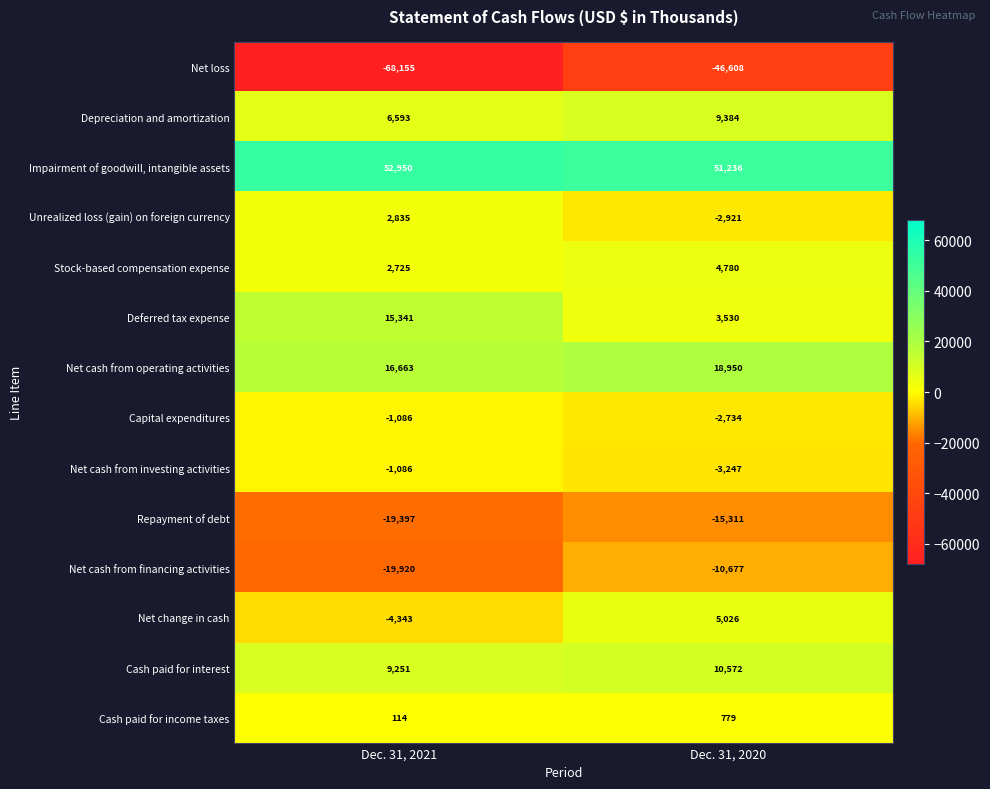

Where is Unrealized loss (gain) on foreign currency nearest to the value -43?

Dec. 31, 2021